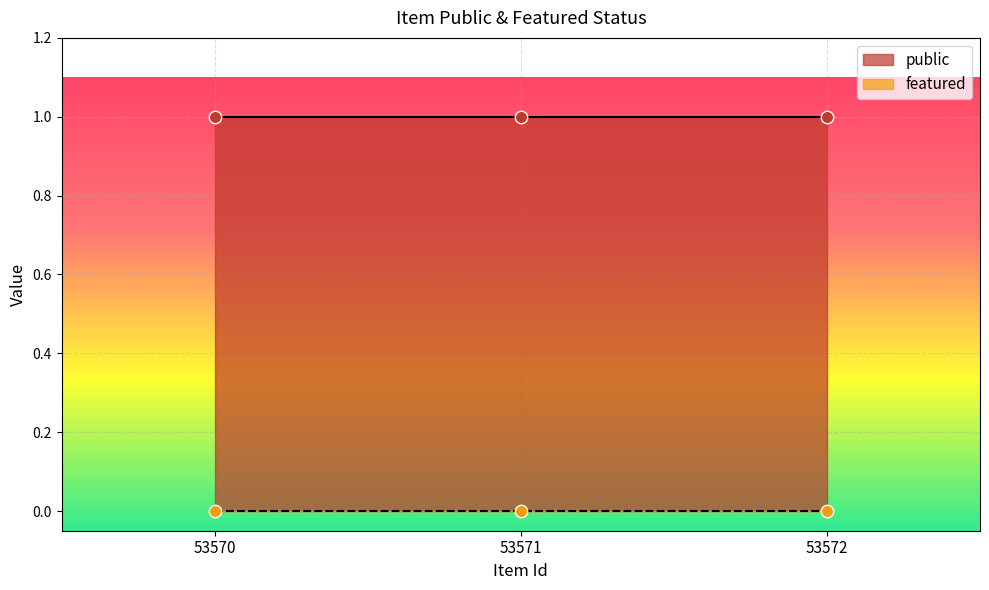

Which series has the largest total across all categories?

public